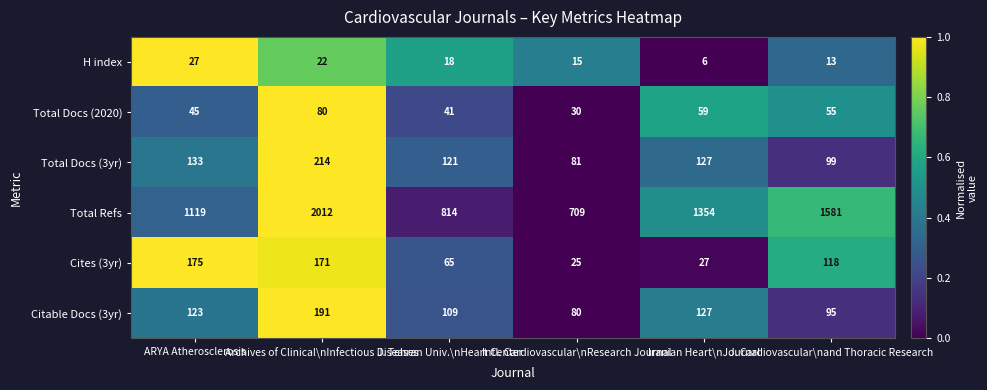

Rank the categories by Total Docs (2020) value from lowest to highest.

Intl. Cardiovascular\nResearch Journal, J. Tehran Univ.\nHeart Center, ARYA Atherosclerosis, J. Cardiovascular\nand Thoracic Research, Iranian Heart\nJournal, Archives of Clinical\nInfectious Diseases